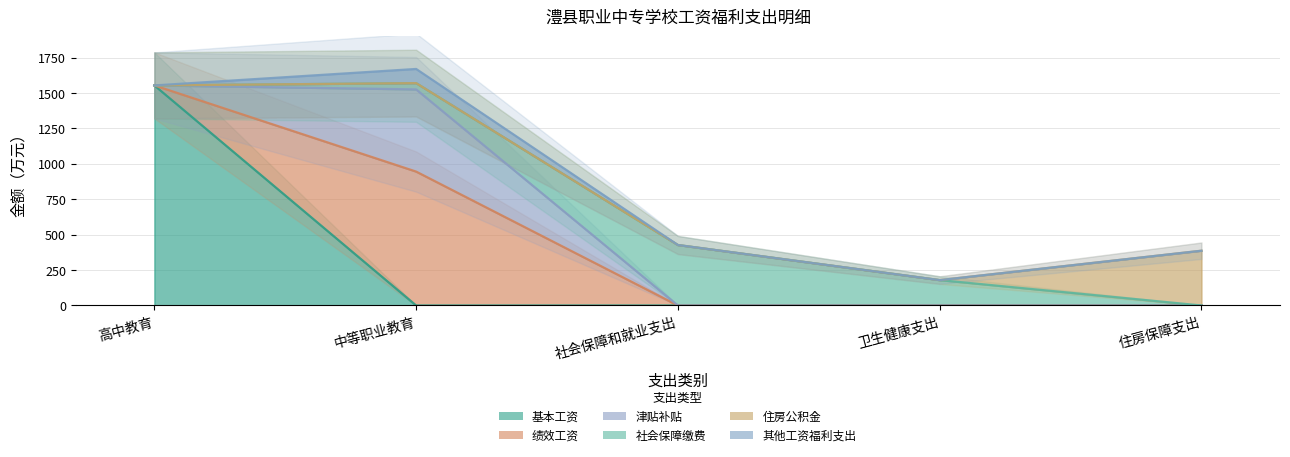

Reading left to right, list all the values displayed in this chart.

基本工资: 1553.5	0.0	0.0	0.0	0.0
绩效工资: 0.0	945.1	0.0	0.0	0.0
津贴补贴: 0.0	580.3	0.0	0.0	0.0
社会保障缴费: 0.0	44.2	426.8	179.2	0.0
住房公积金: 0.0	0.0	0.0	0.0	386.6
其他工资福利支出: 0.0	100.0	0.0	0.0	0.0